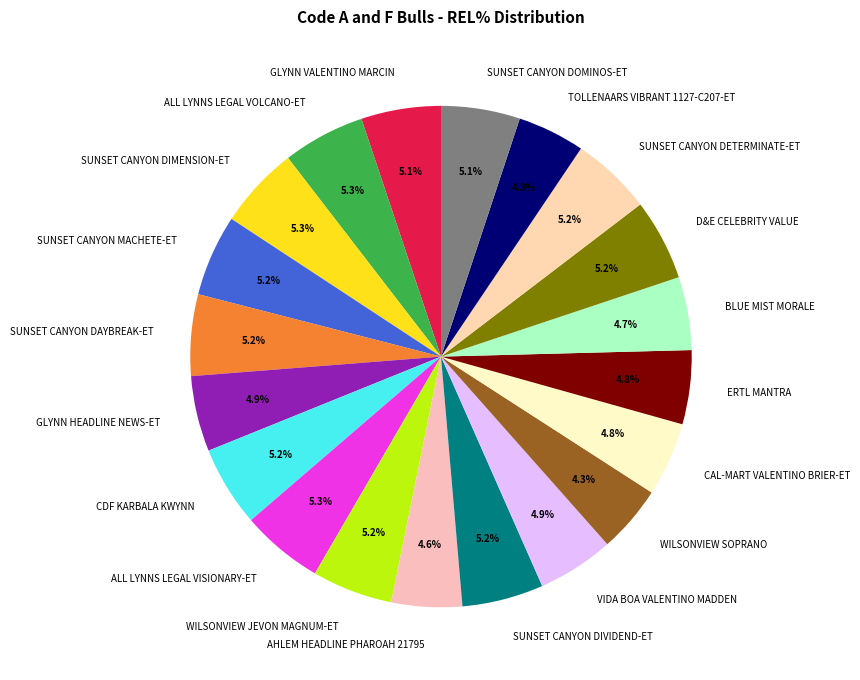

To the nearest percent, what percentage of the pie is CAL-MART VALENTINO BRIER-ET?

5%